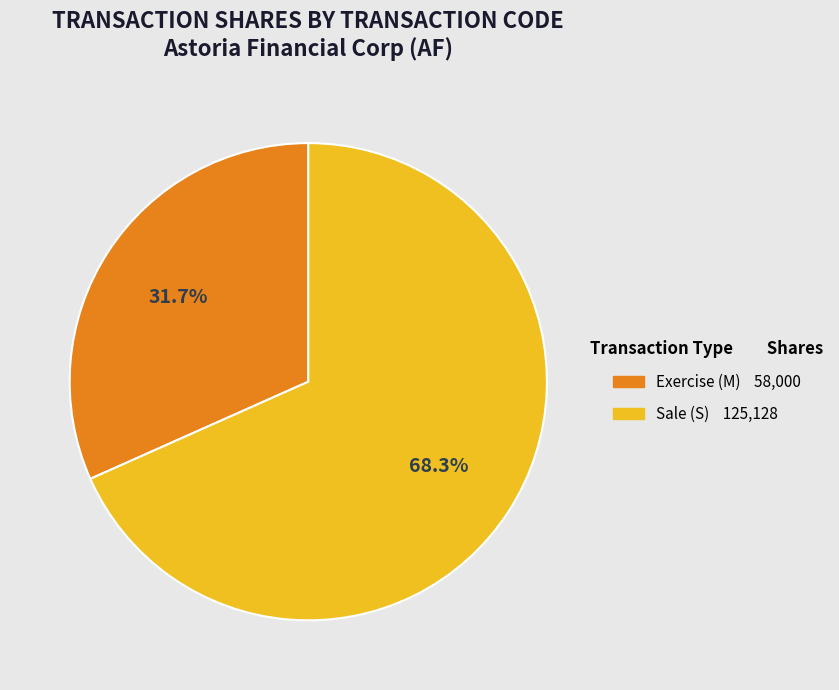

Count the number of slices in the pie.

2